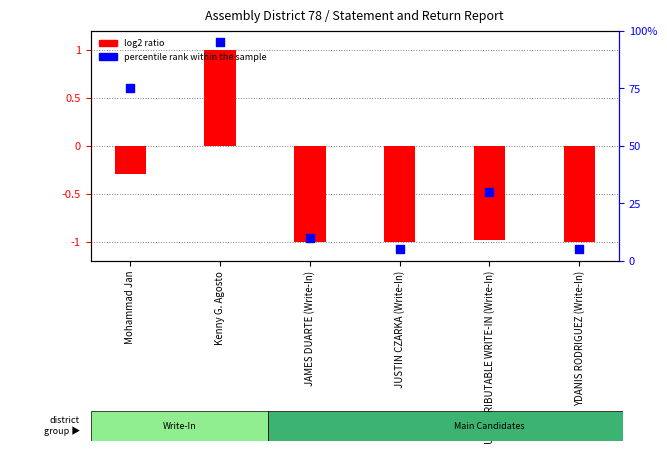

Which series reaches the maximum Y coordinate?

percentile rank within the sample